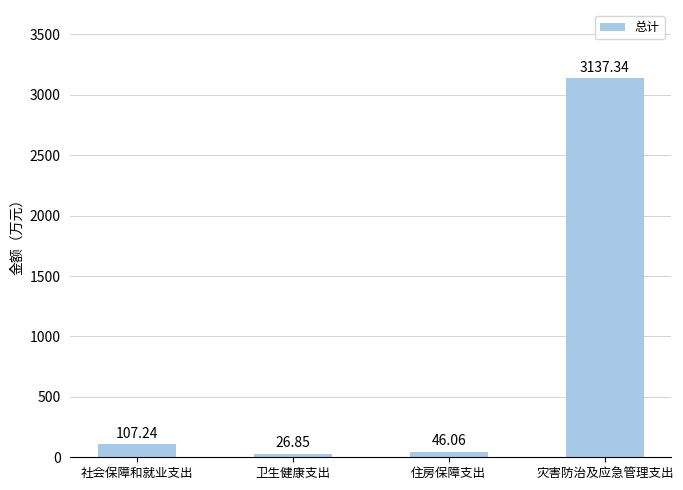

What is the maximum value shown in the chart?

3137.3